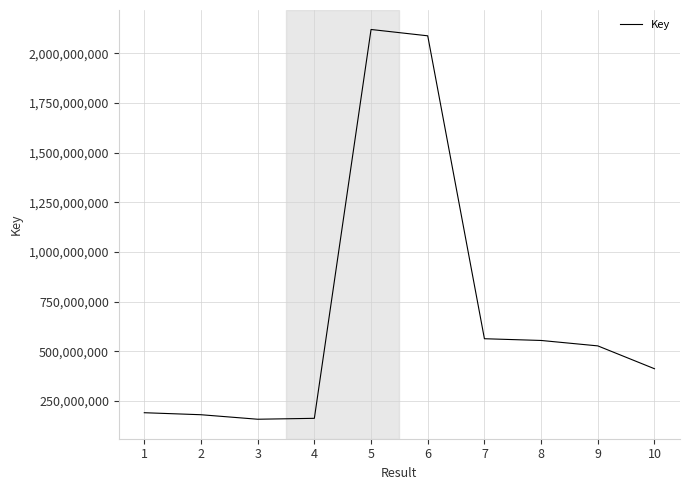

Does the chart display data point markers on the line(s)?

No